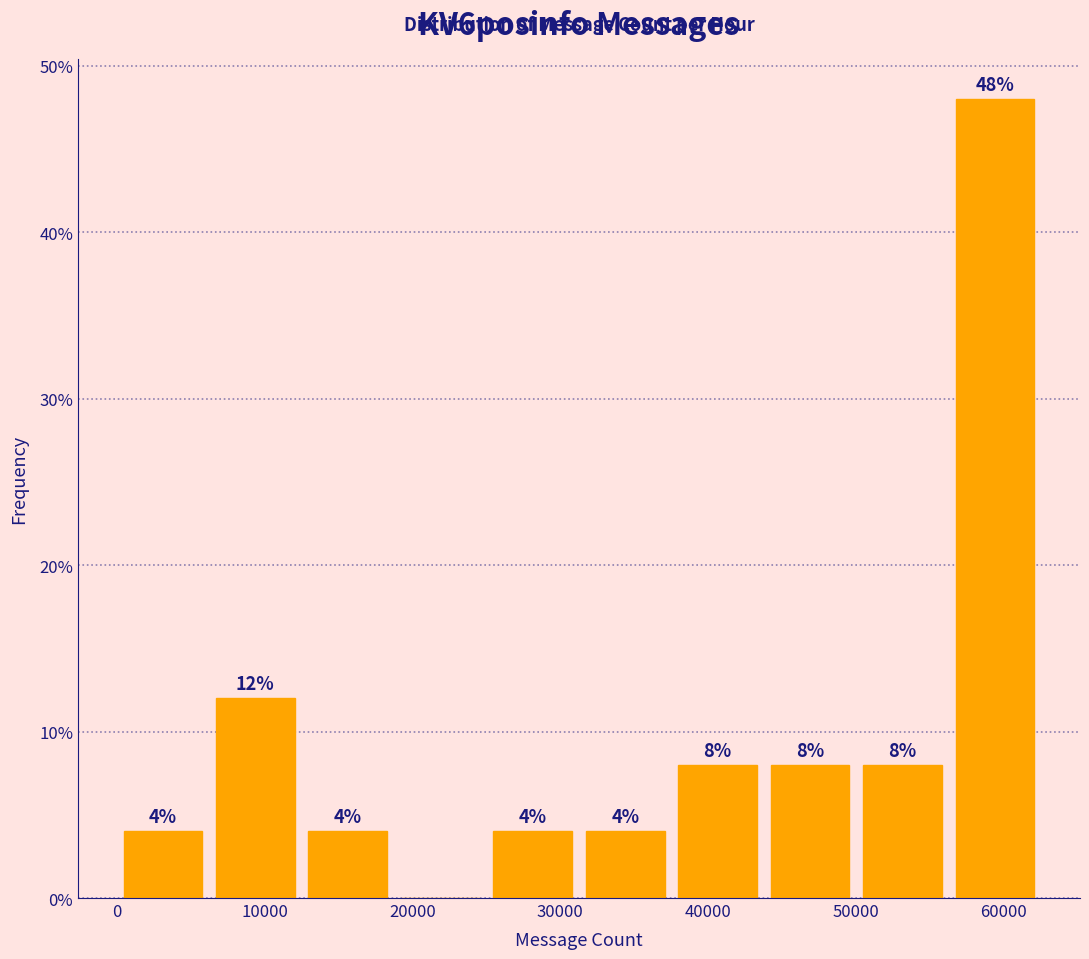

Which range on the x-axis has the tallest bar?

56000 to 63000